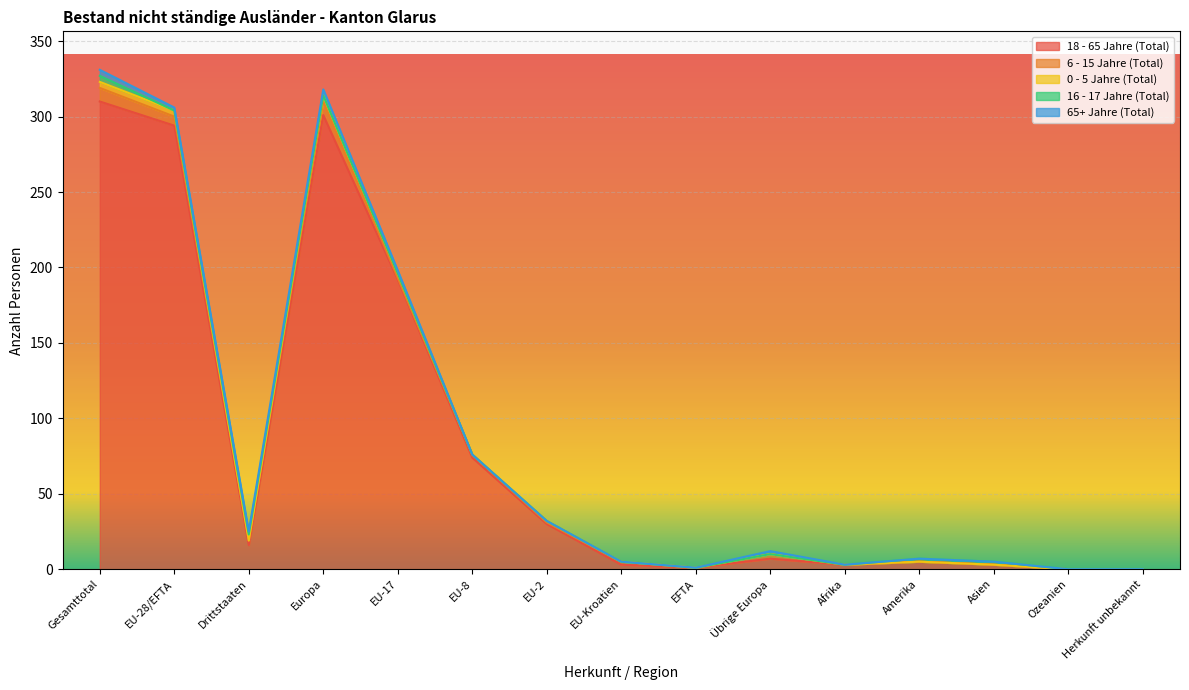

What is the sum of the 65+ Jahre (Total) values at Europa and Drittstaaten?

6